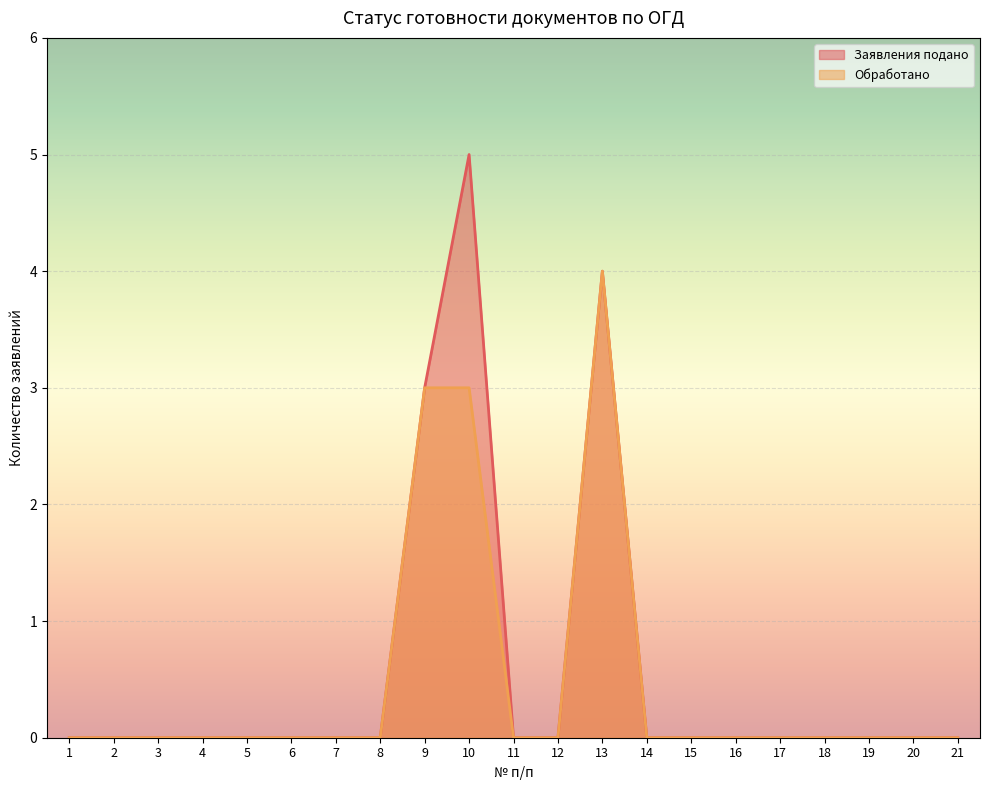

At which category is the sum across all series the highest?

10